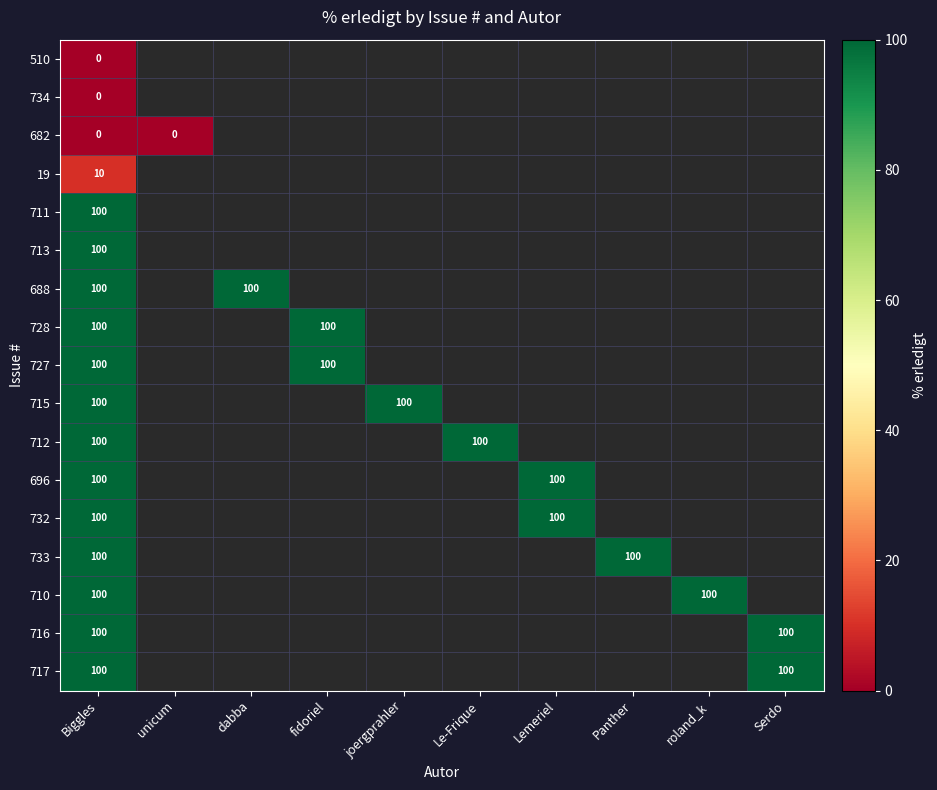

What is the spread (max minus min) of values at Biggles?

100